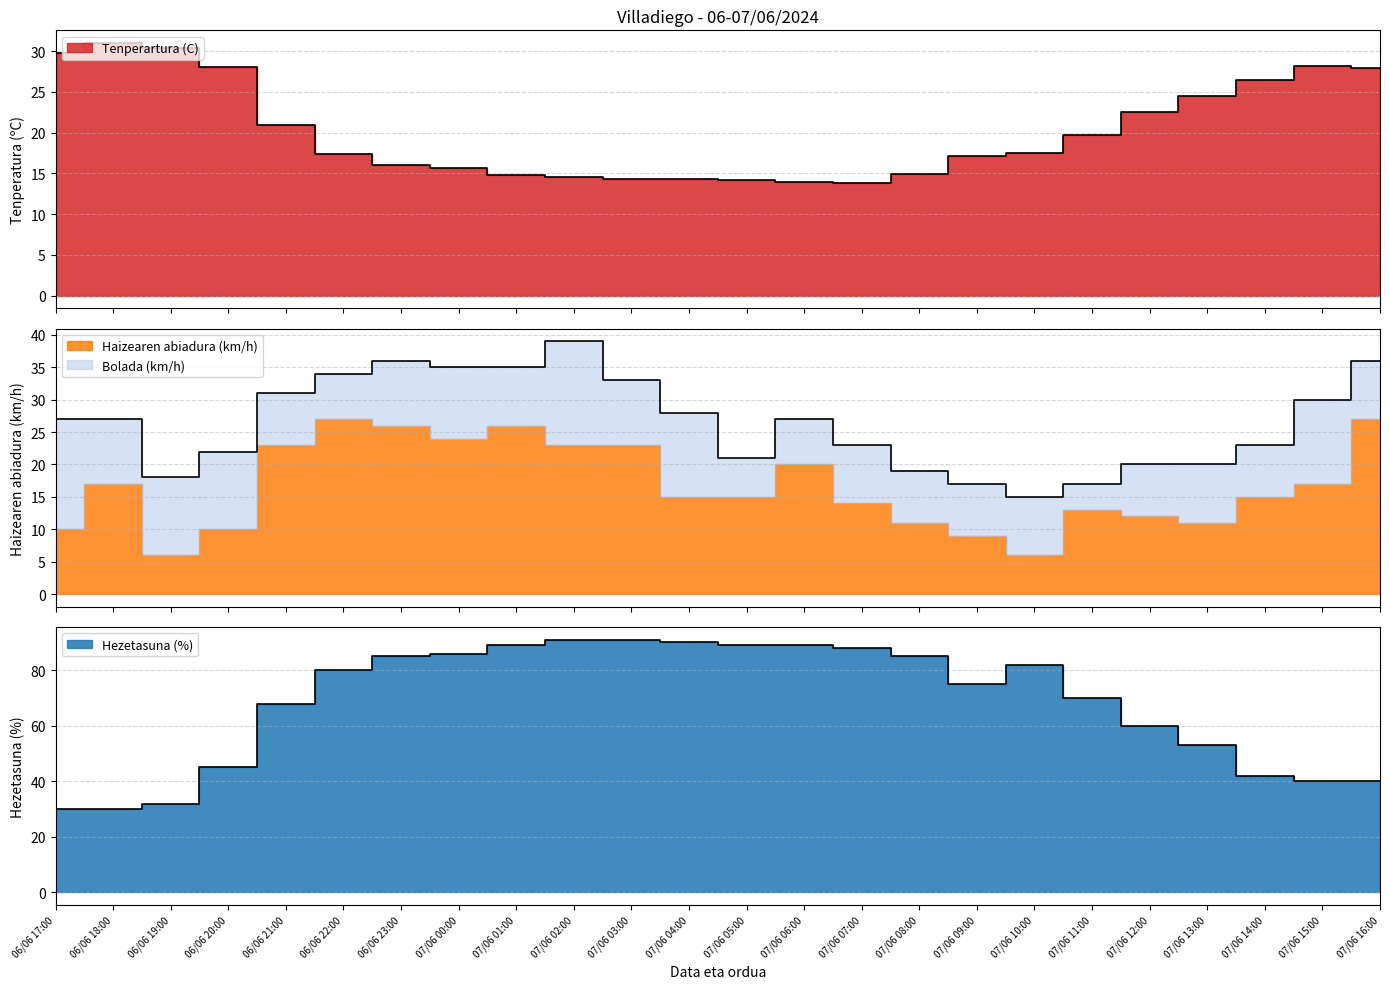

True or false: Bolada (km/h) and Hezetasuna (%) cross at least once.

False